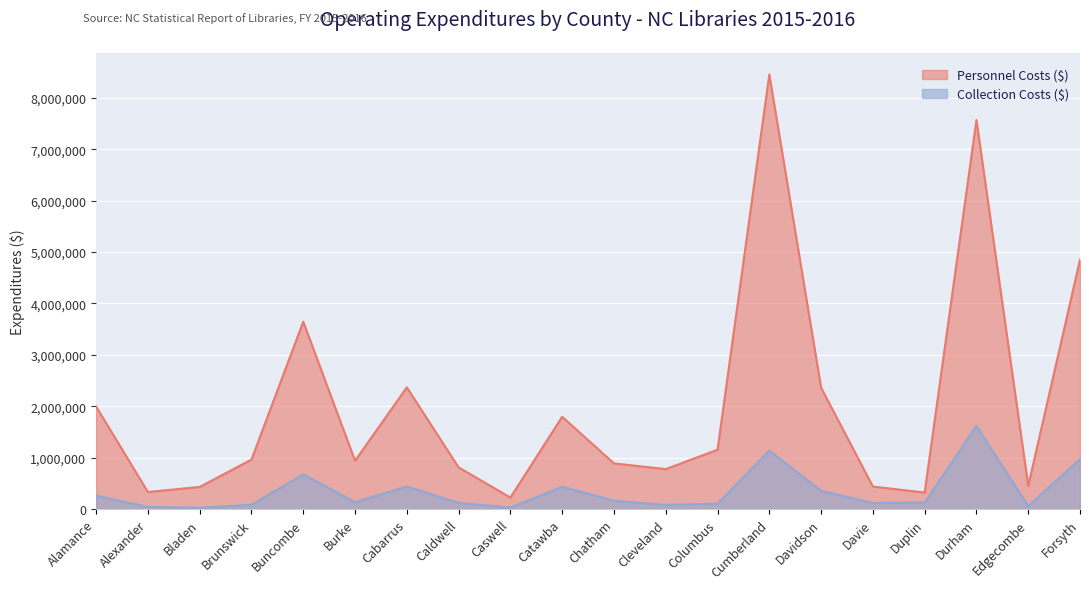

Rank the series by their average value, from lowest to highest.

Collection Costs ($), Personnel Costs ($)